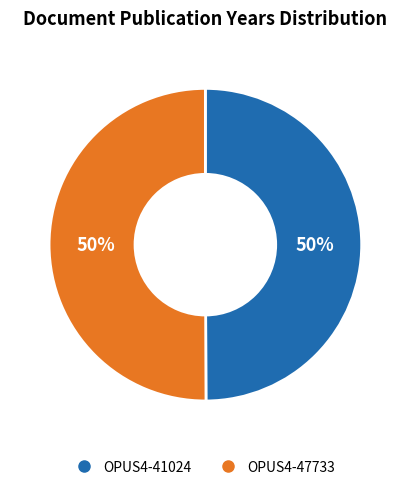

To the nearest percent, what portion does OPUS4-47733 represent?

50%